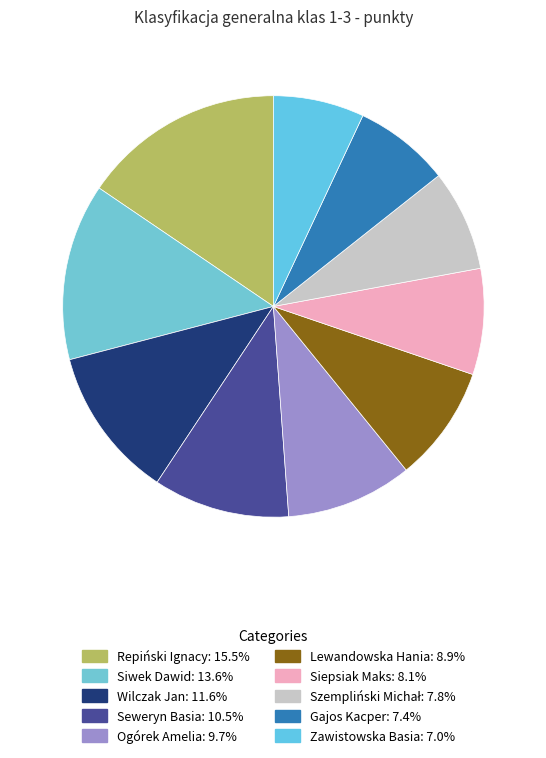

Rank the categories by value from highest to lowest.

Repiński Ignacy, Siwek Dawid, Wilczak Jan, Seweryn Basia, Ogórek Amelia, Lewandowska Hania, Siepsiak Maks, Szempliński Michał, Gajos Kacper, Zawistowska Basia